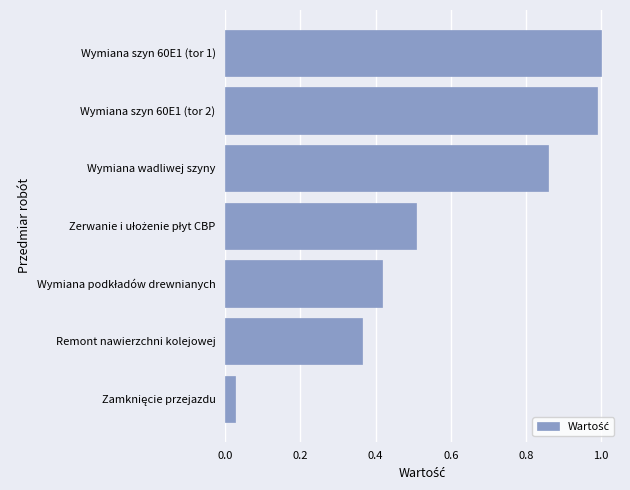

The value at Wymiana szyn 60E1 (tor 2) is 1.0. True or false?

True